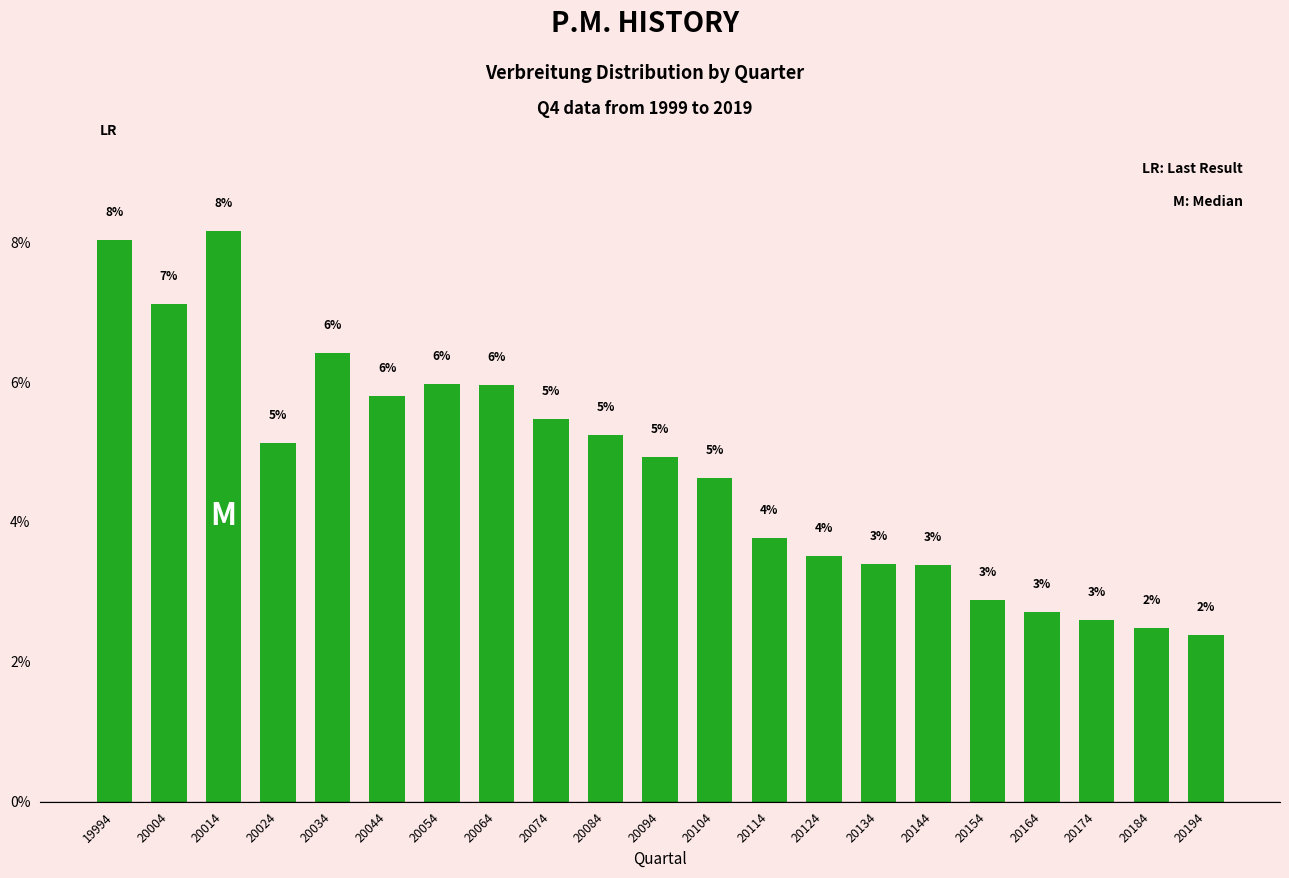

What is the change in value from 20134 to 20154?

-0.5